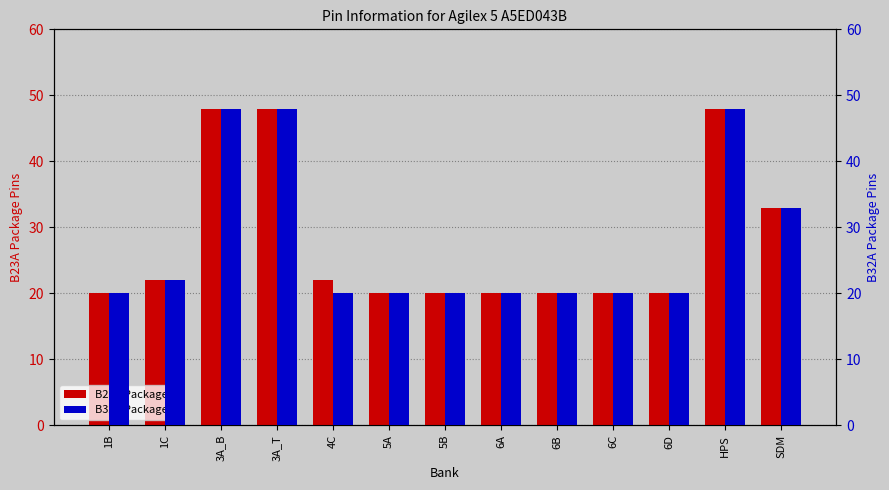

Which category has the highest value across all series?

3A_B